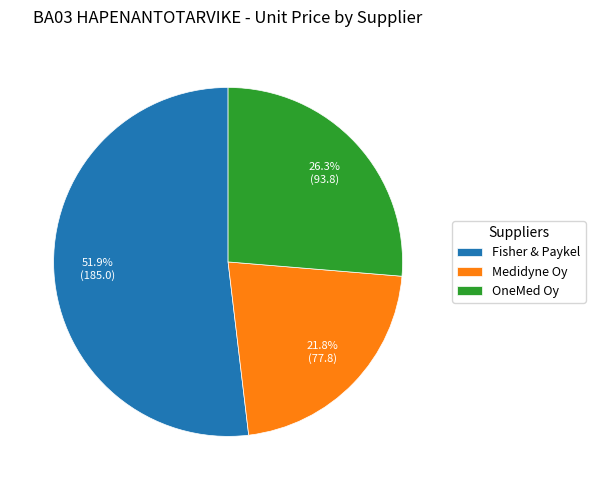

How many segments does this pie chart have?

3